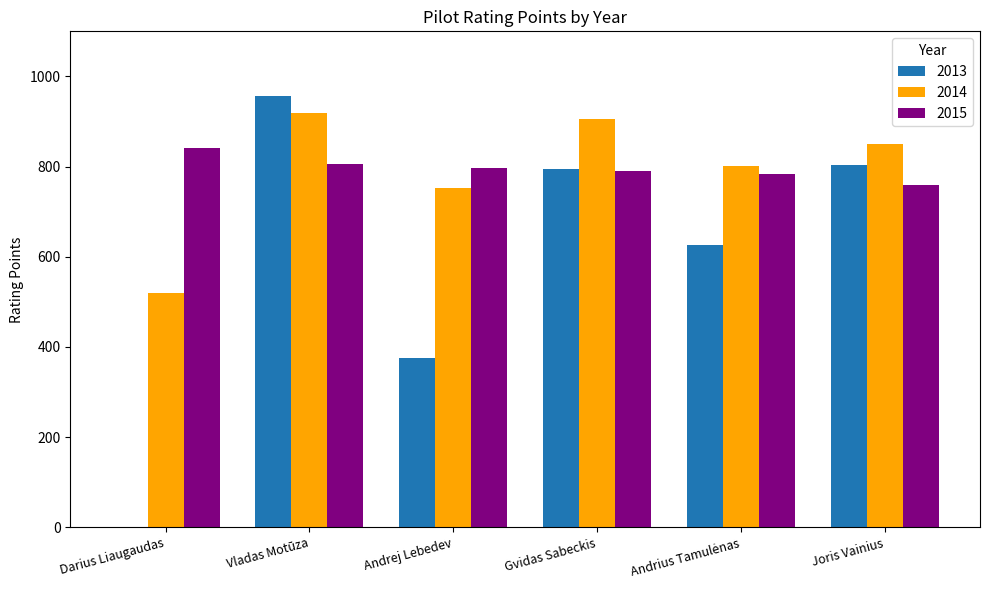

At which label is 2013 closest to 478?

Andrej Lebedev